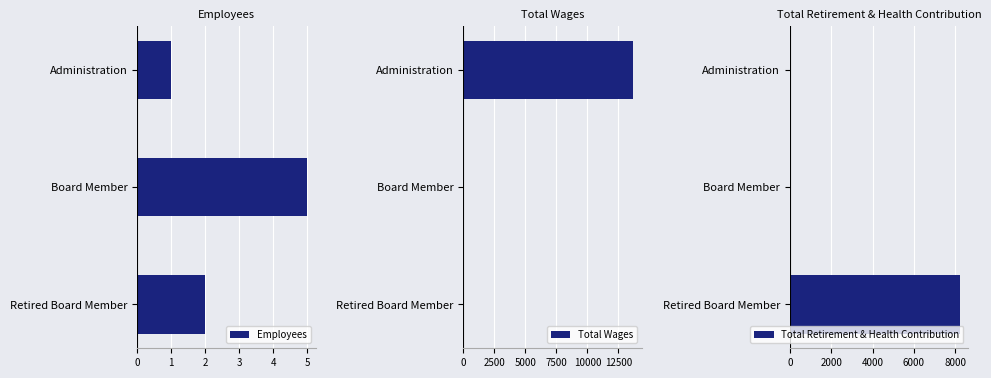

How many values in Total Retirement & Health Contribution are above zero?

1